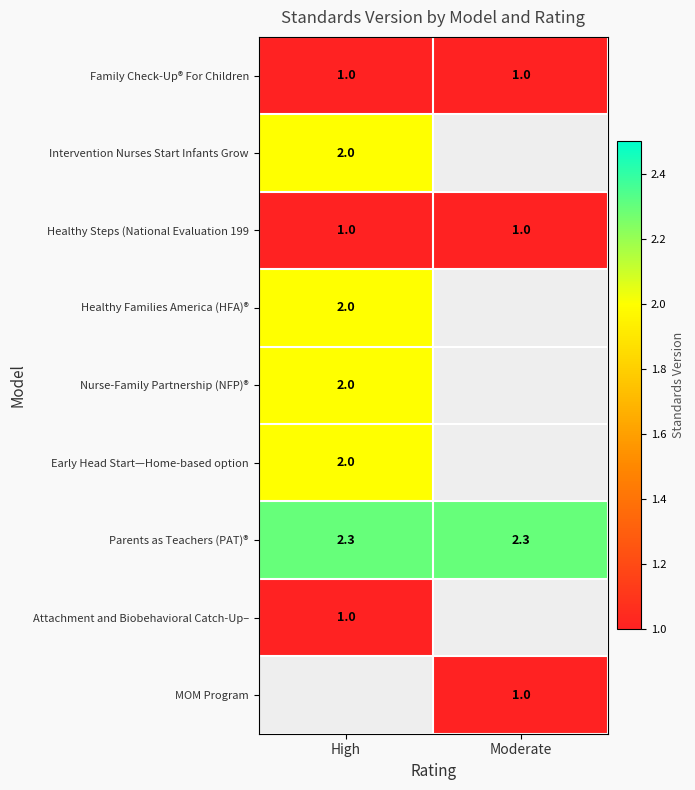

True or false: Early Head Start—Home-based option has a value of 2.6 at High.

False